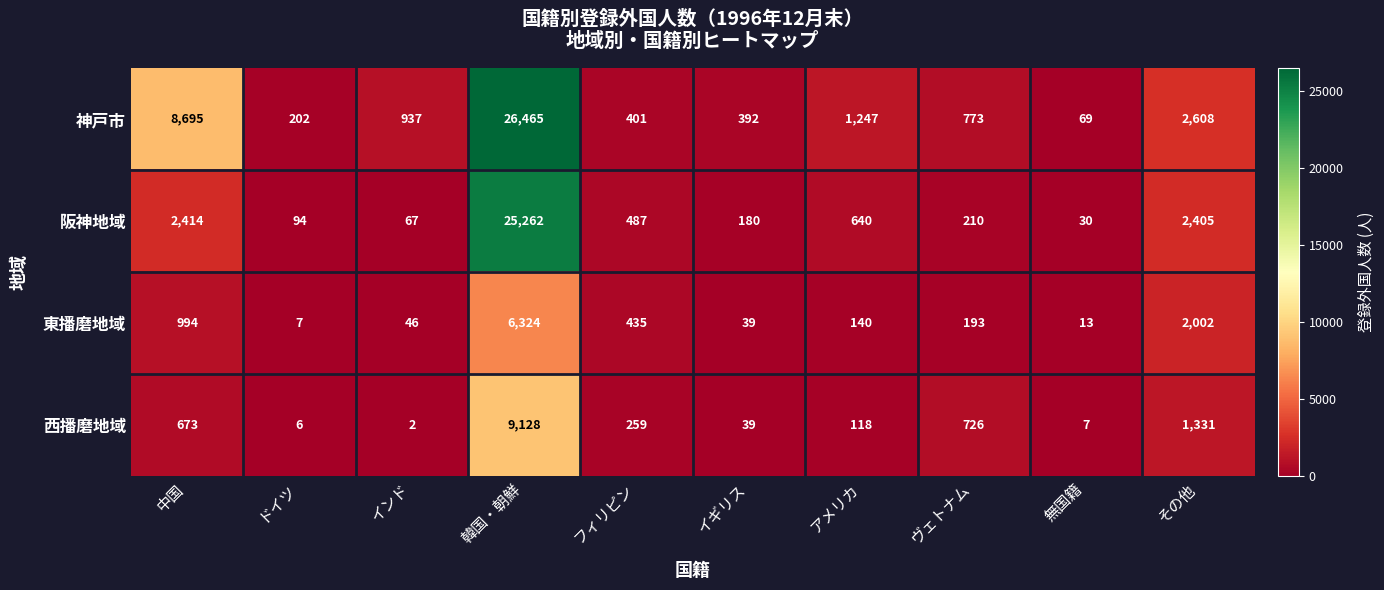

Which category has the lowest value in the 西播磨地域 series?

インド